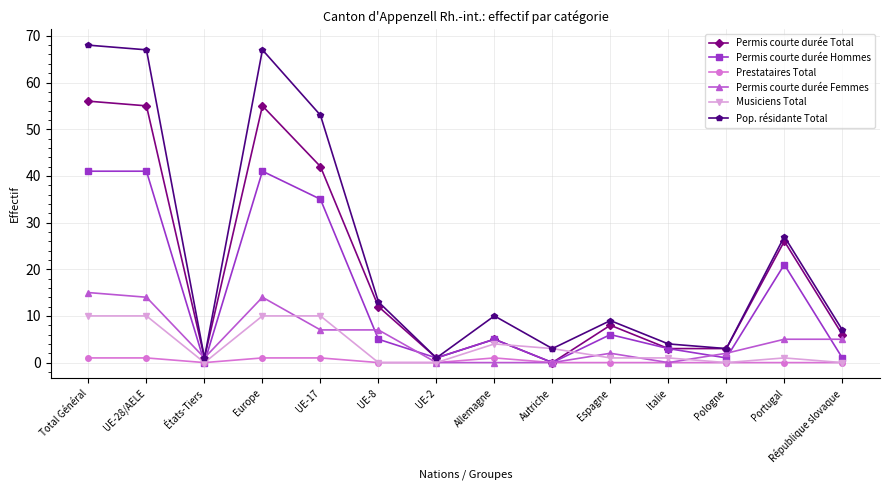

At which category does Musiciens Total reach its first local valley?

États-Tiers